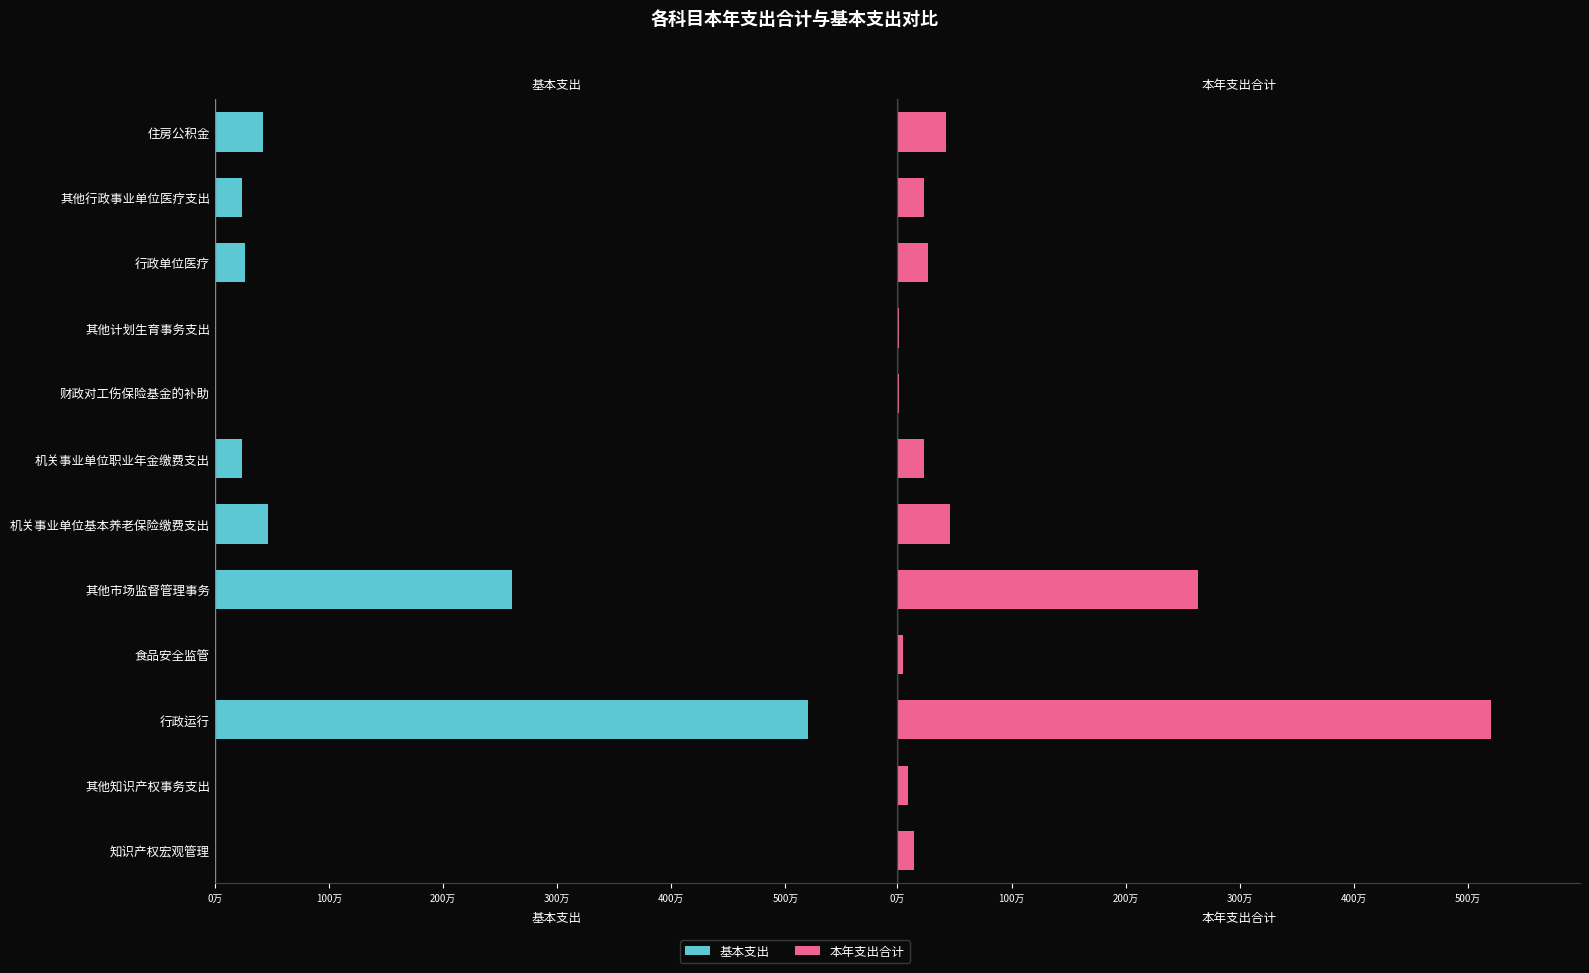

Reading right to left, what are all the values shown in this chart?

基本支出: 422580.7	236042.0	267106.5	10720.0	10600.0	234300.0	464994.2	2603090.9	0.0	5202229.6	0.0	0.0
本年支出合计: 422580.7	236042.0	267106.5	10720.0	10600.0	234300.0	464994.2	2631990.9	50000.0	5202229.6	93770.0	145590.0